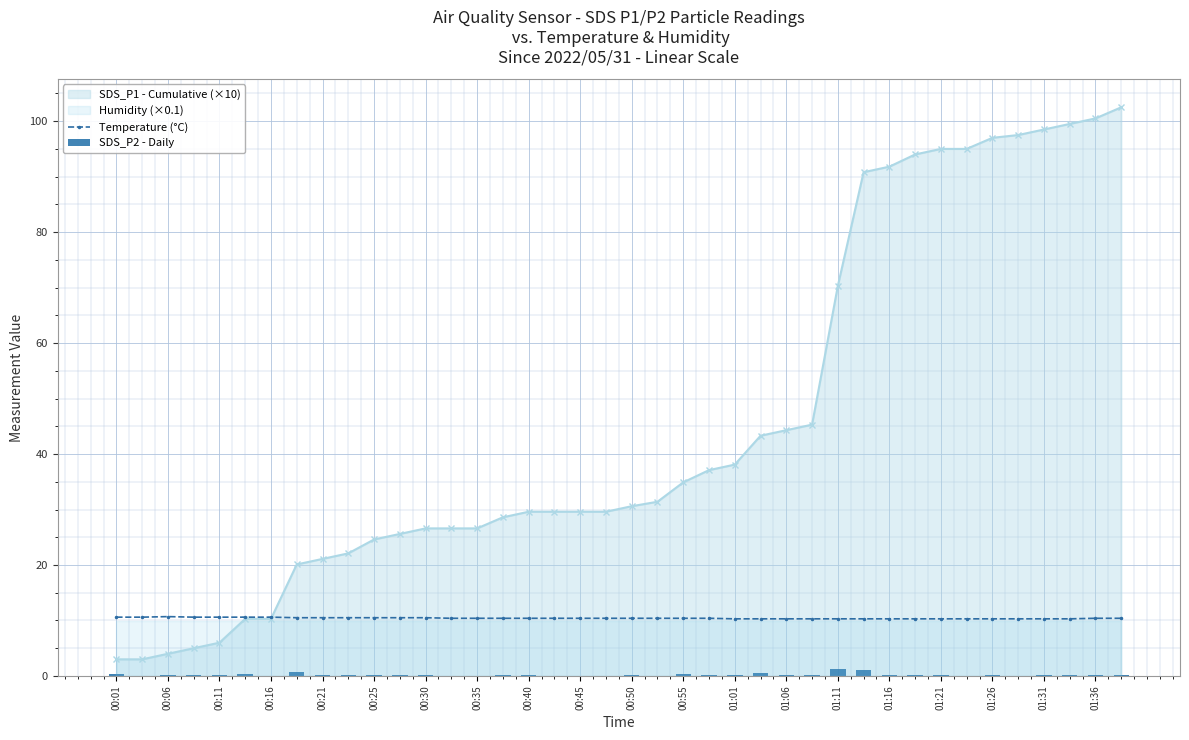

What is the lowest value of the SDS_P1 - Cumulative (×10) series?

3.0